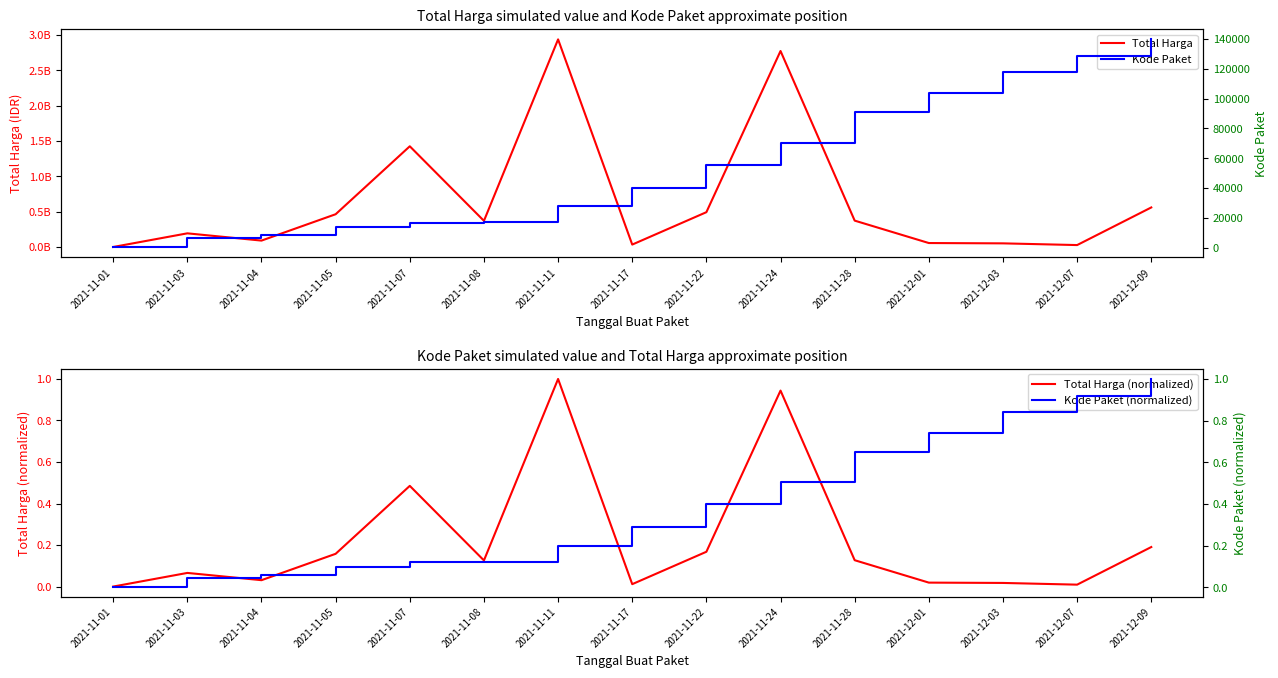

The Total Harga series shows 57066429.8 at 2021-11-17. True or false?

False